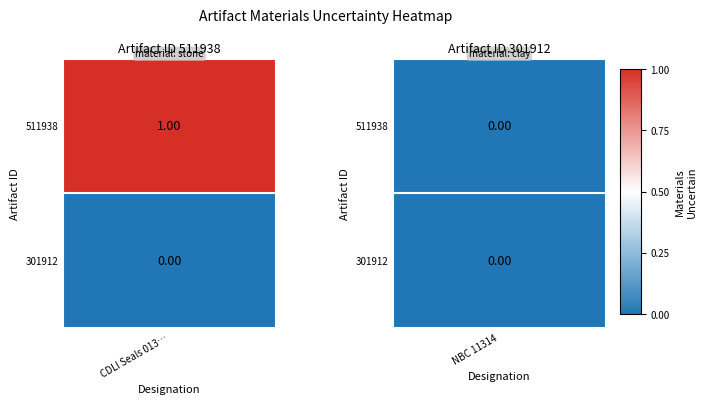

What is the approximate value of 511938 at 0?

1